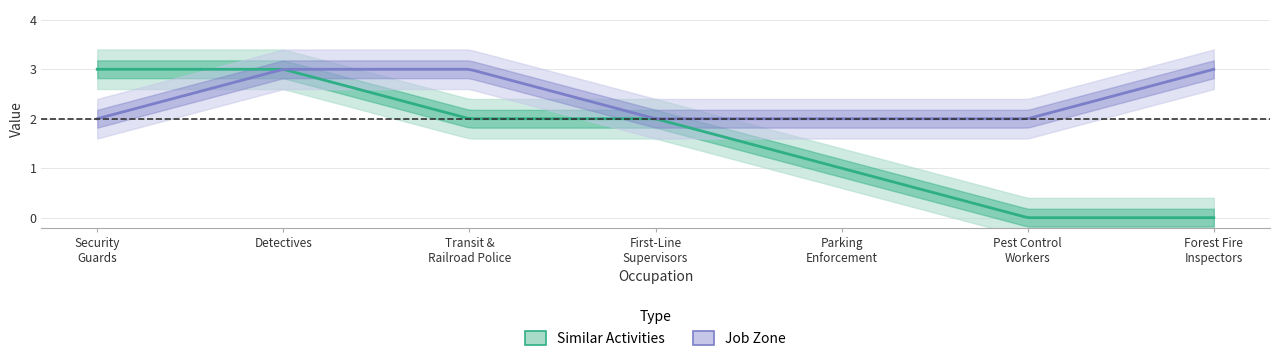

The value of Job Zone at Pest Control Workers is 2. True or false?

True